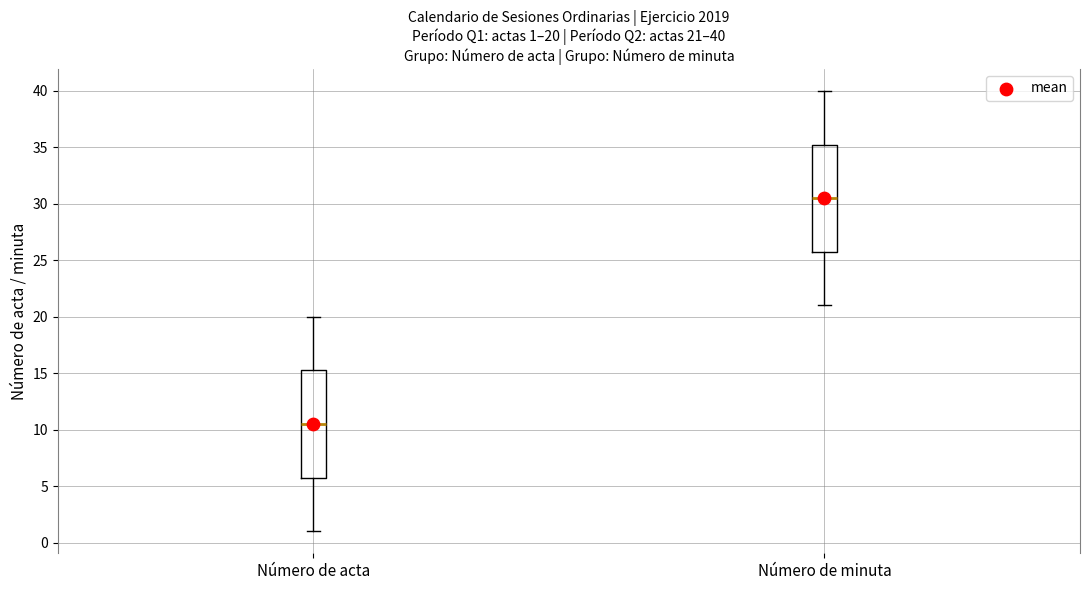

Which box's median line is the highest?

Número de minuta